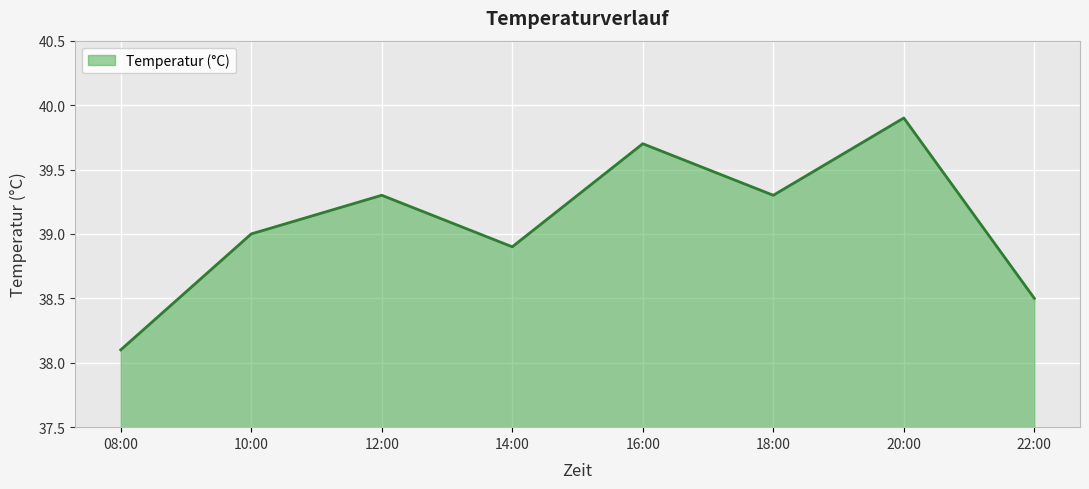

At which category does the chart reach its peak across all series?

20:00